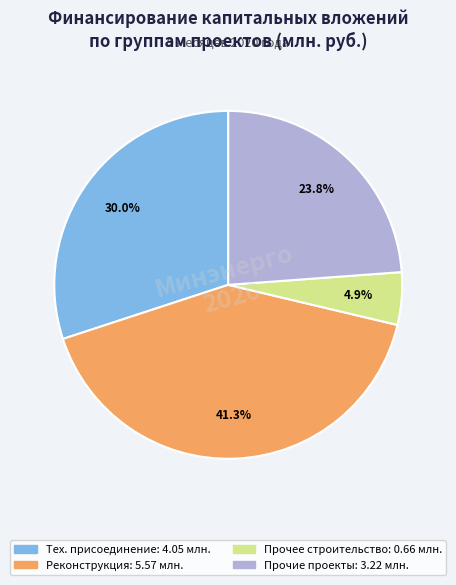

Does any single category account for the majority?

No